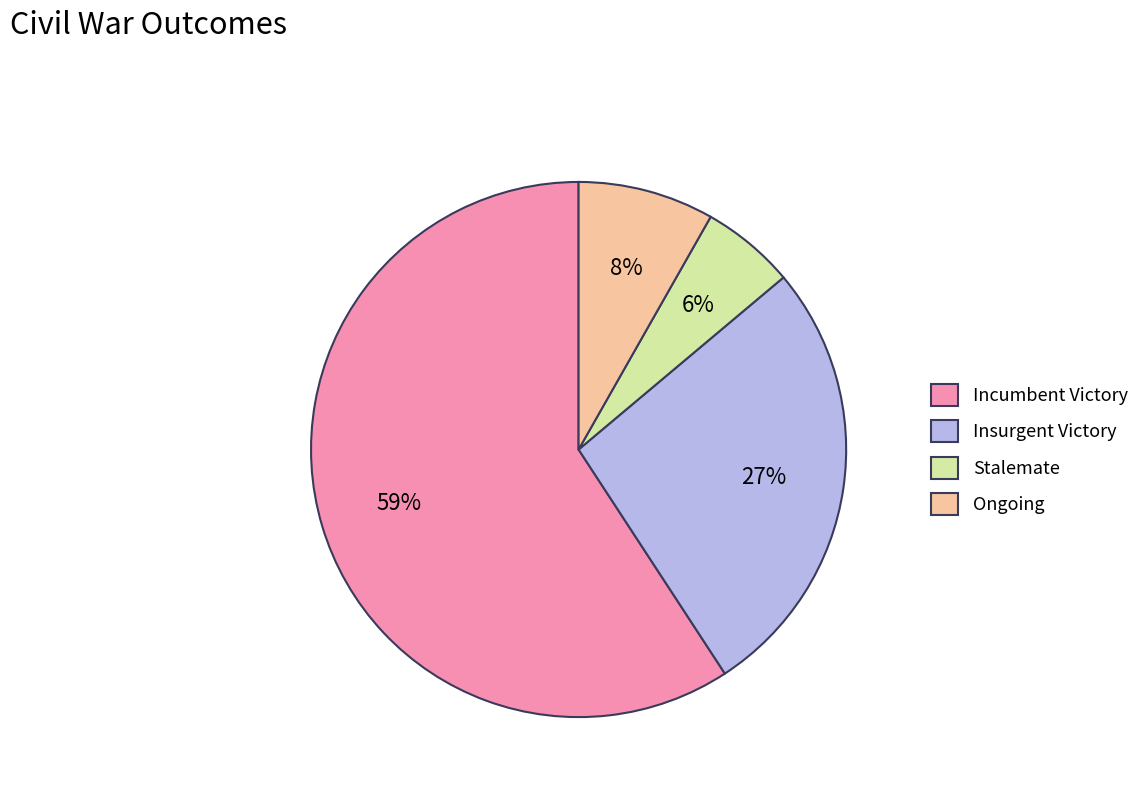

What is the ratio of the value at Ongoing to the value at Incumbent Victory?

0.1